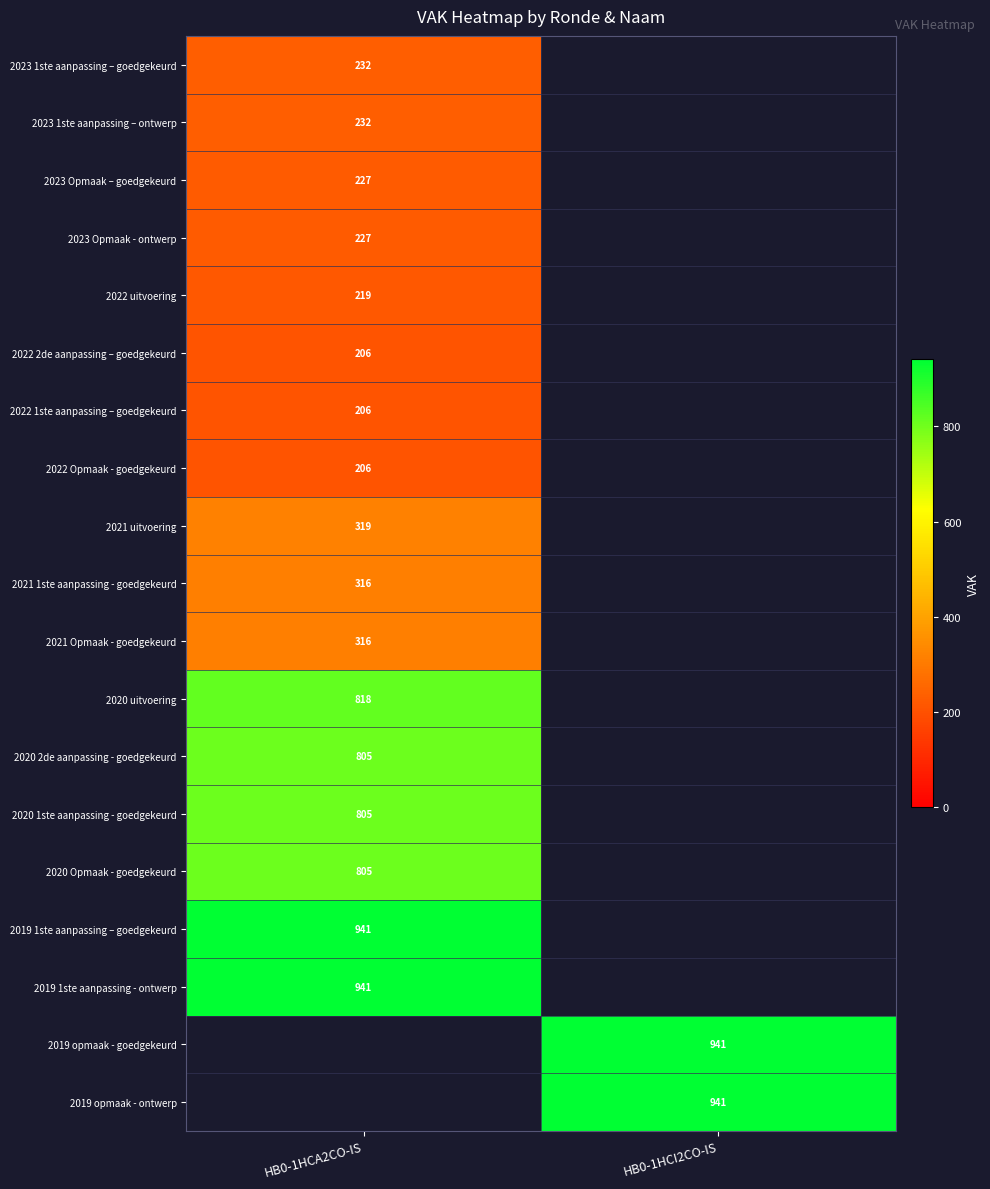

The value of 2023 Opmaak – goedgekeurd at HB0-1HCA2CO-IS is 391.1. True or false?

False